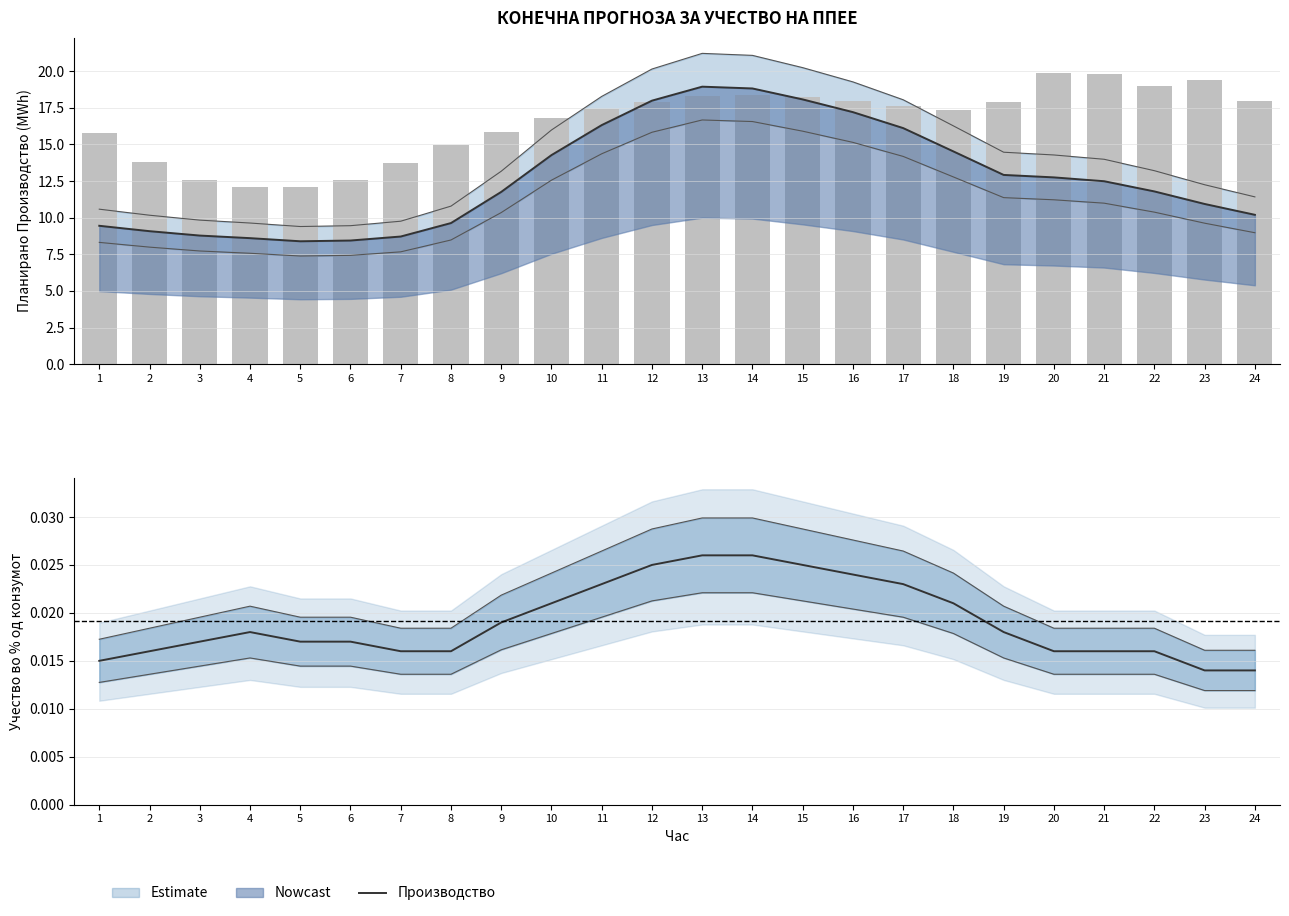

The Планирано Производство од ППЕЕ series shows 22.1 at 18. True or false?

False